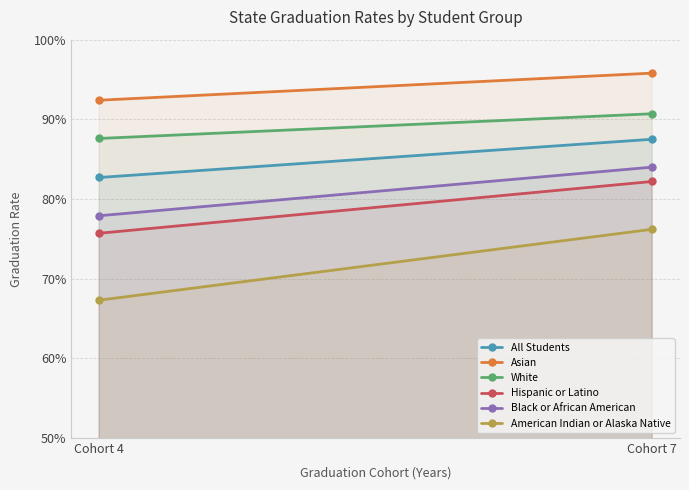

Is the value of All Students at Cohort 4 greater than the value of Black or African American at Cohort 4?

Yes